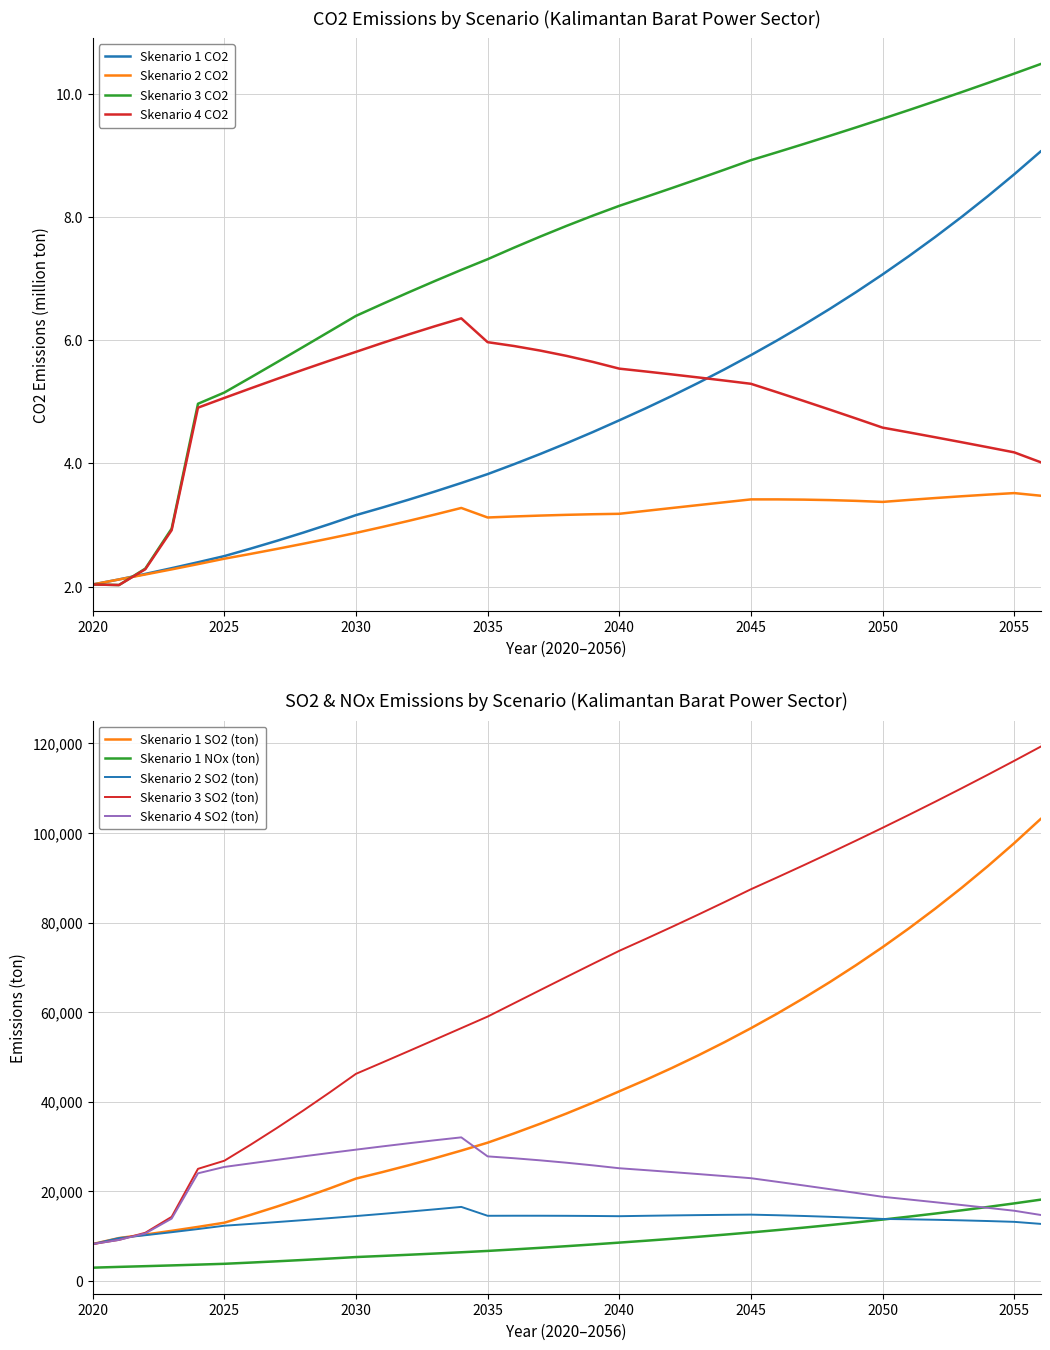

What is the minimum value for Skenario 4 CO2?

2.0